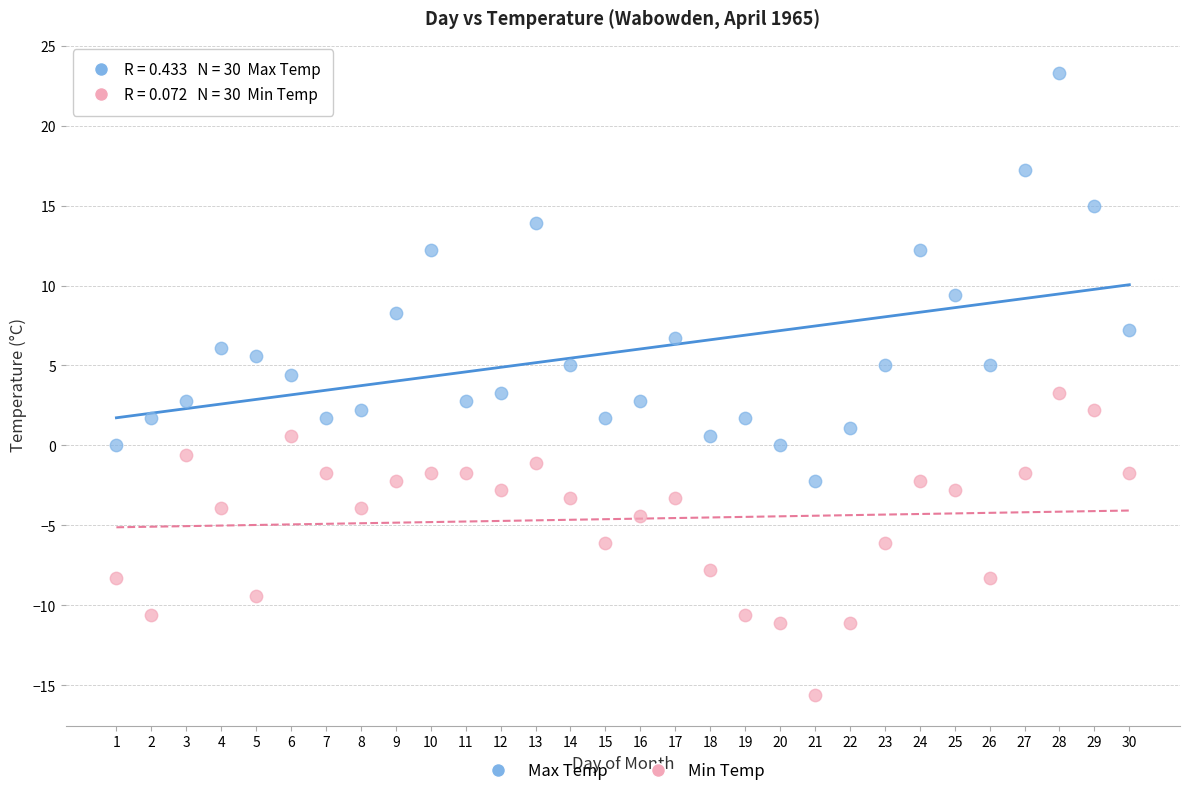

Which series contains the lowest Y value?

Min Temp